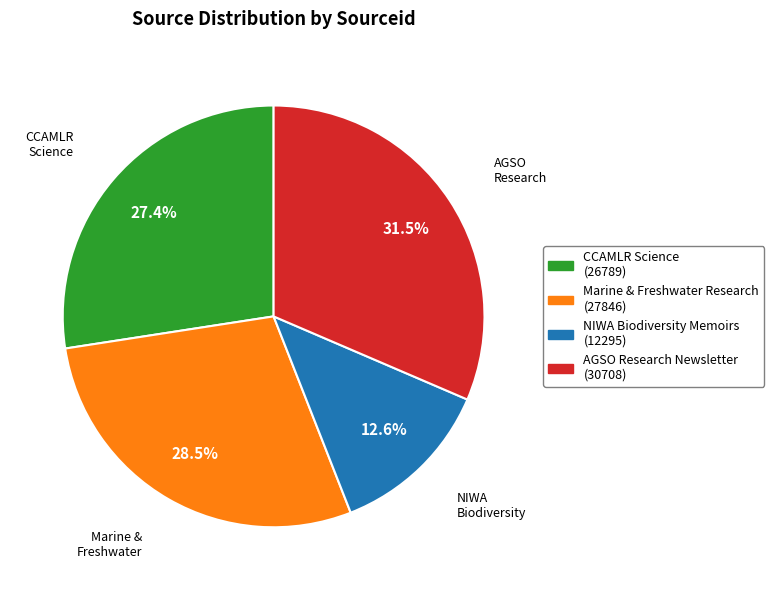

Does any single category account for the majority?

No